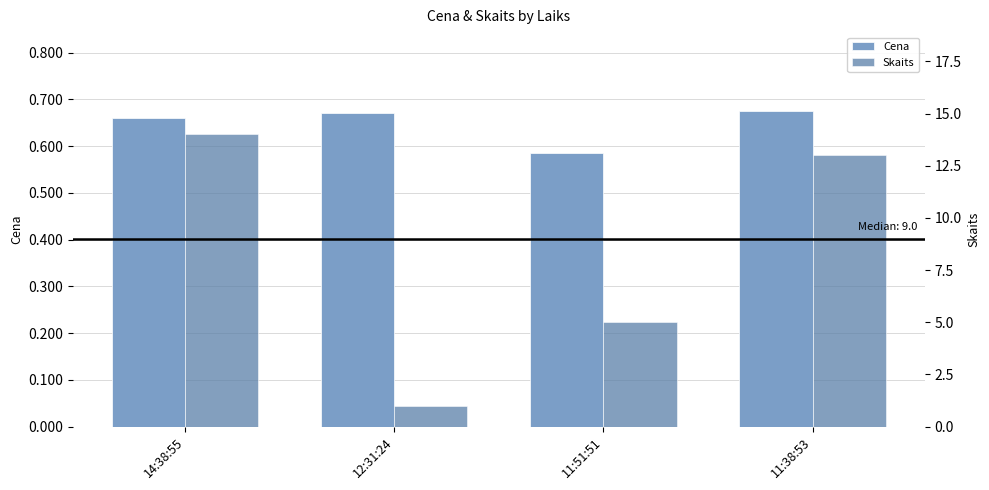

What is the difference between the maximum and minimum values in the Skaits series?

13.0